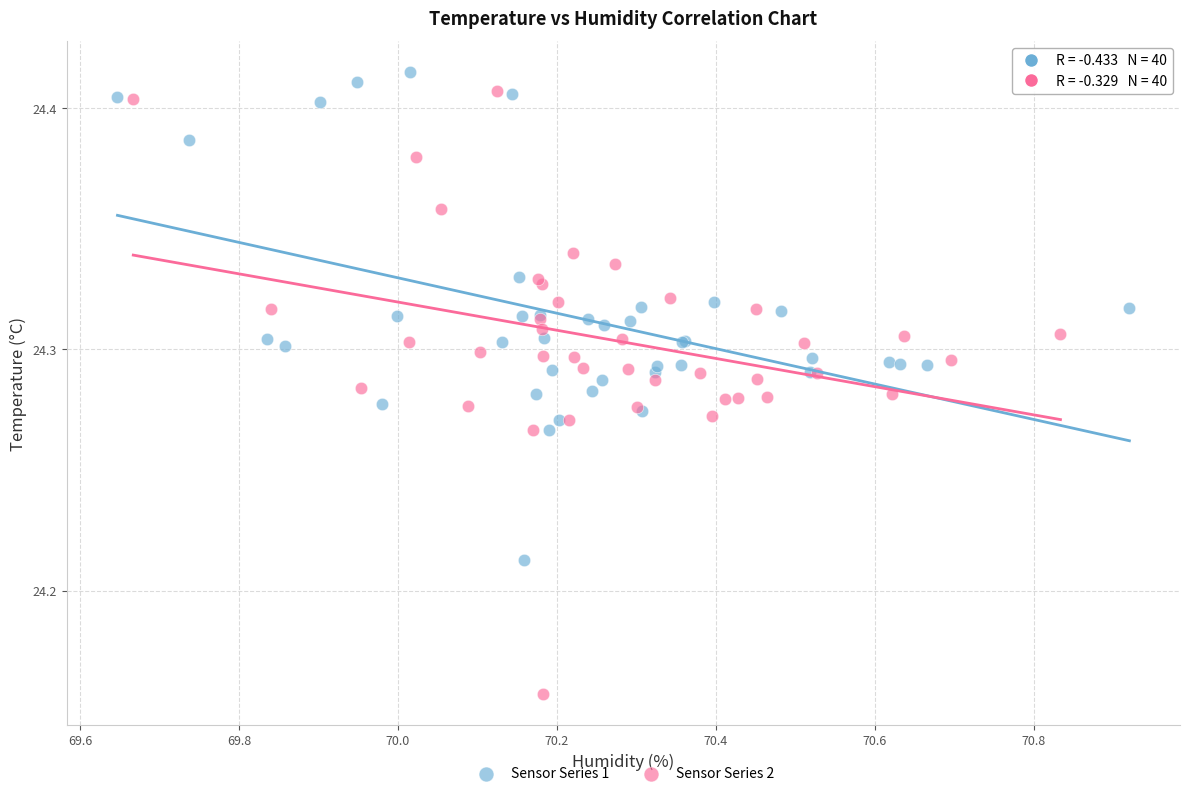

Which series reaches the minimum Y coordinate?

Sensor Series 2